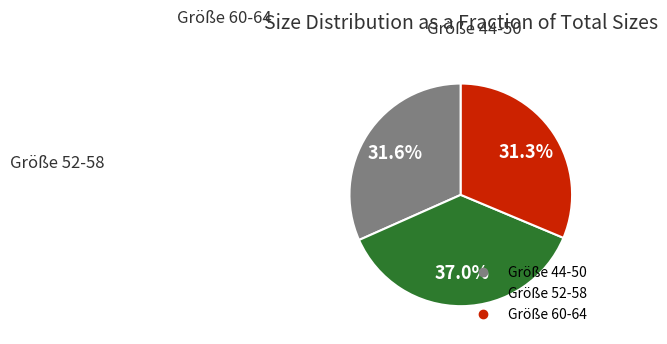

Does any single category account for the majority?

No